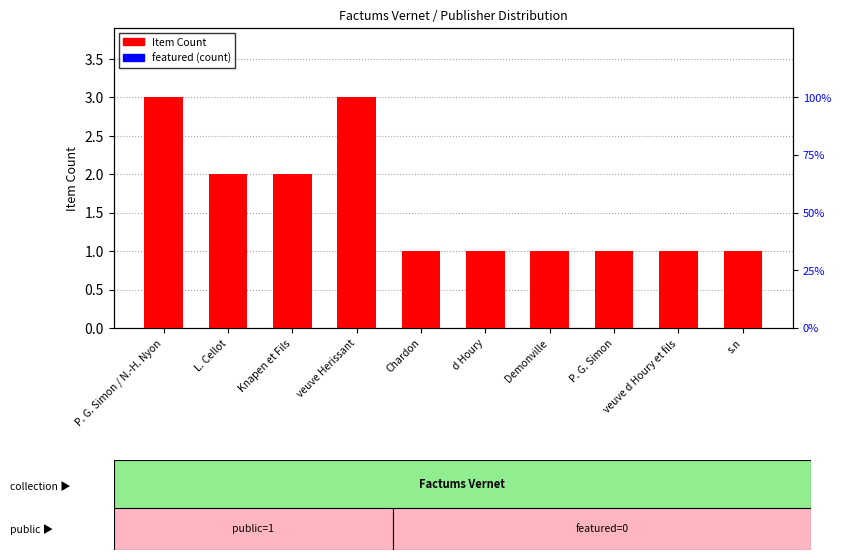

What is the spread (max minus min) of values at veuve Herissant?

3